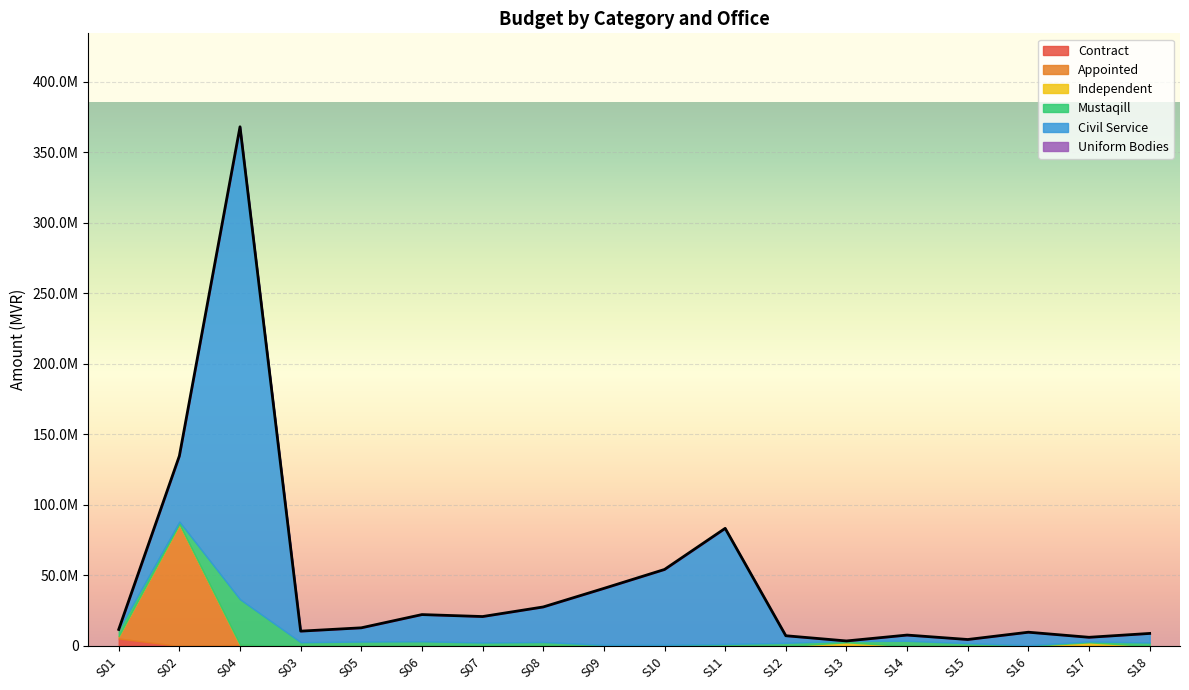

What is the difference between the Civil Service values at S08 and S02?

21755462